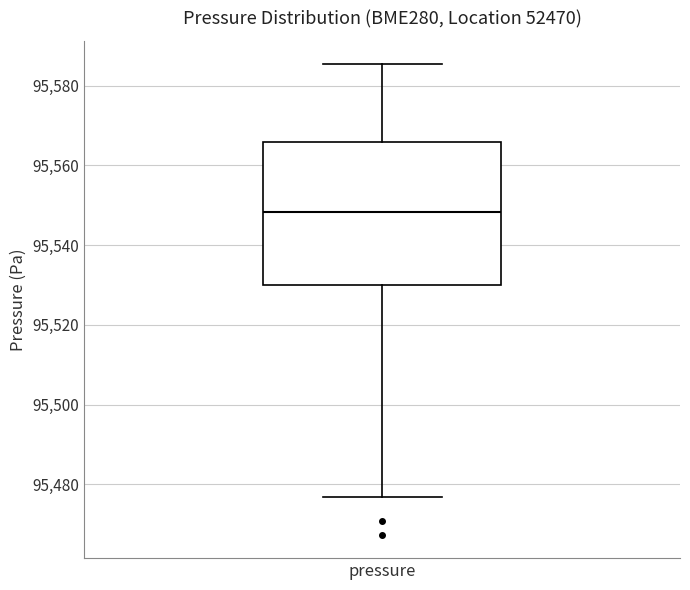

Where is the lower edge of the box for pressure on the y-axis? The values are not printed on the chart, so give them approximately, as read against the axis.

95530